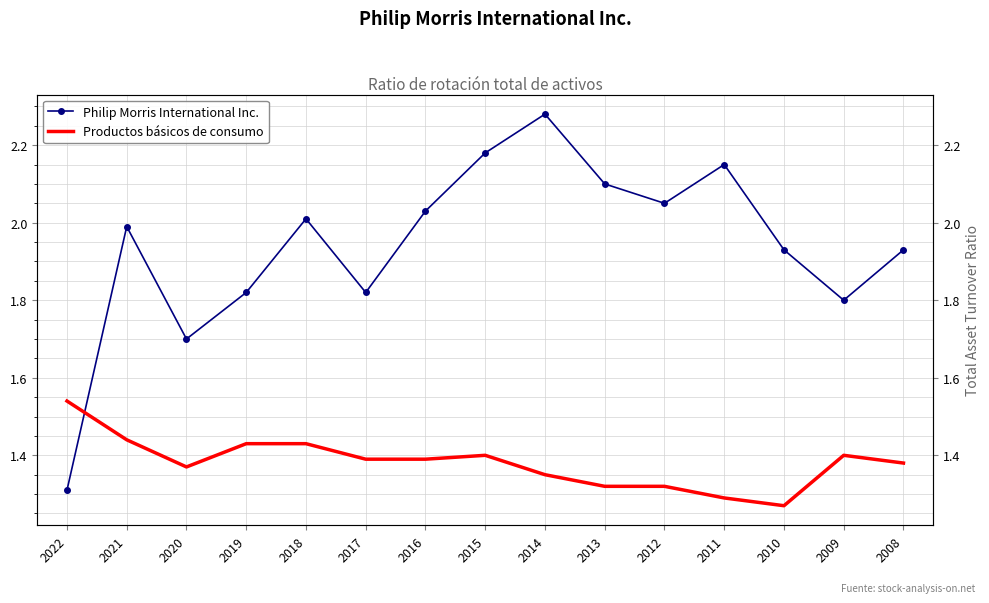

How many lines are shown in the chart?

2